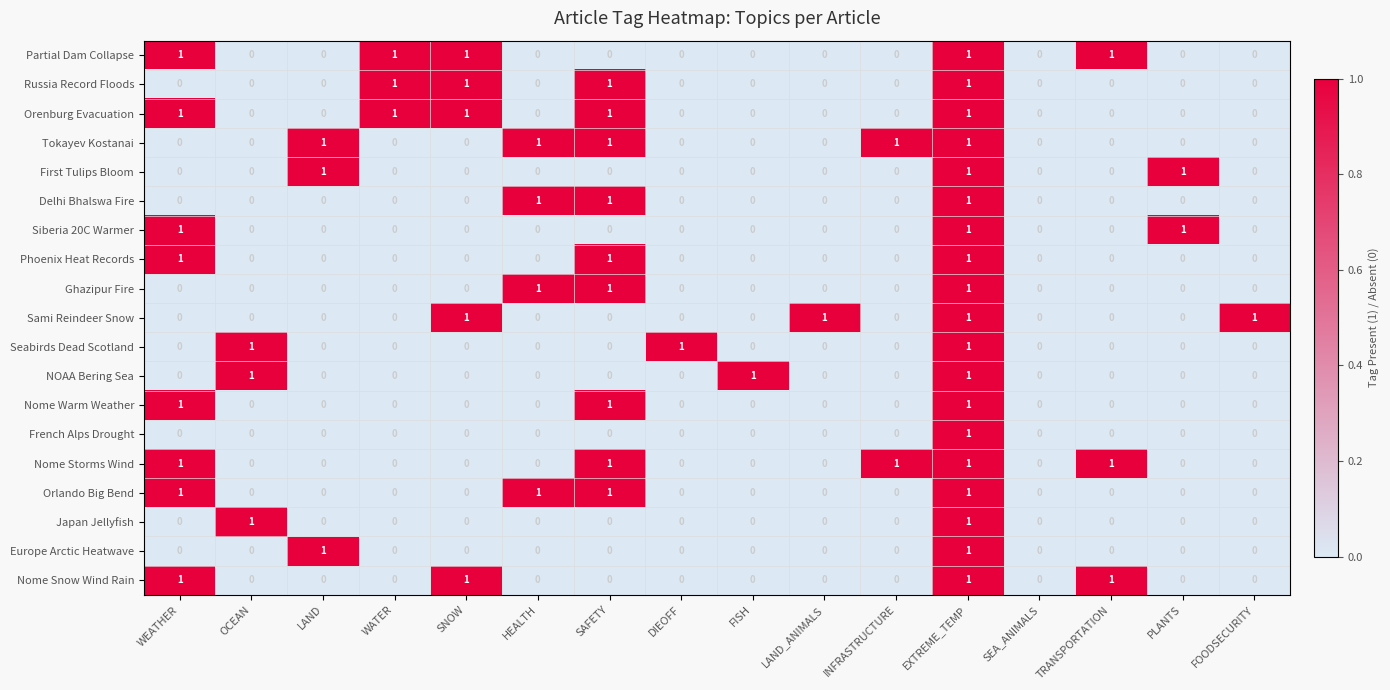

Is it true that Orenburg Evacuation equals 0 at FOODSECURITY?

True